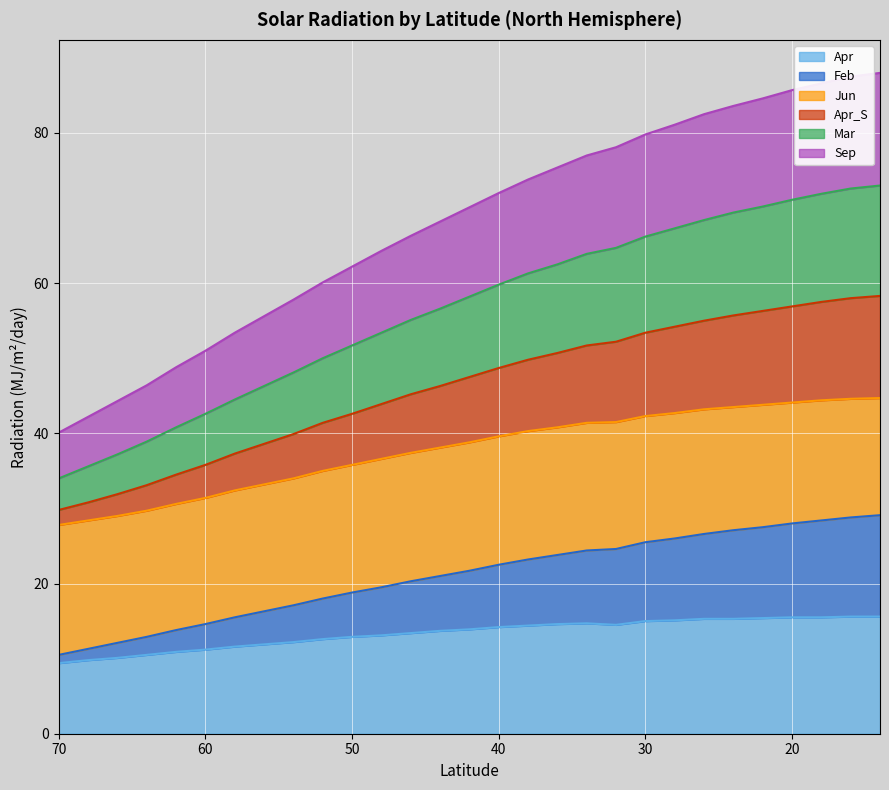

True or false: Mar and Sep cross at least once.

False